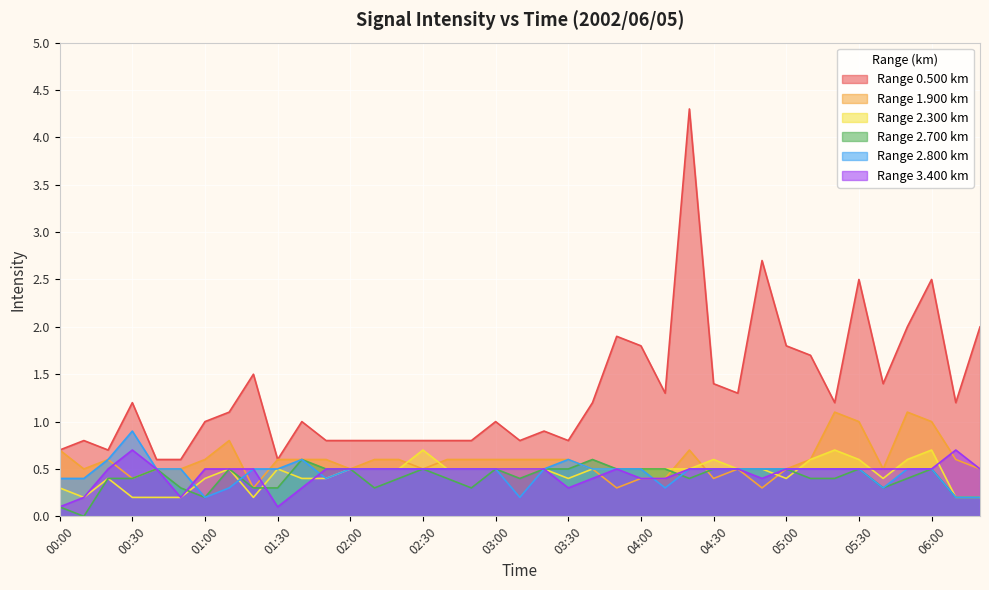

Rank the series at 04:30 from highest to lowest value.

0.500, 2.300, 2.700, 2.800, 3.400, 1.900